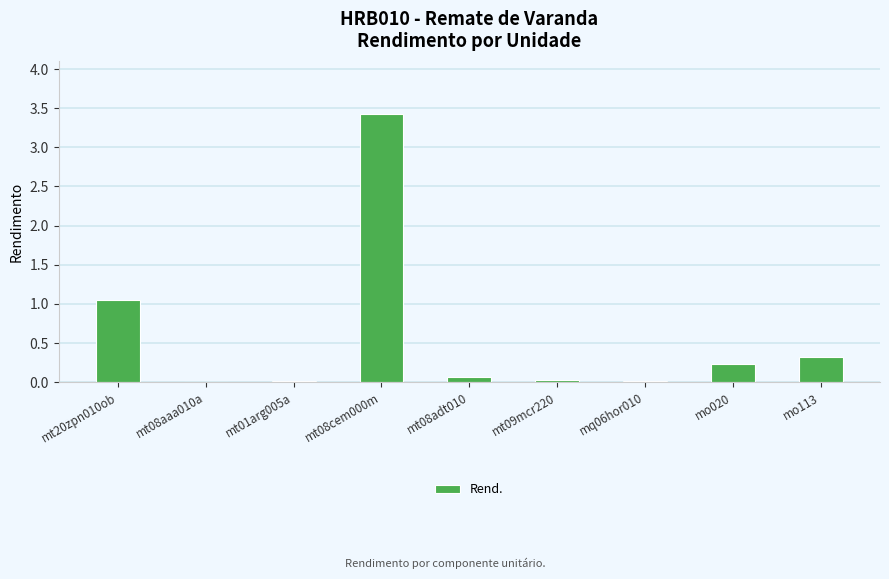

What is the sum of all values?

5.1